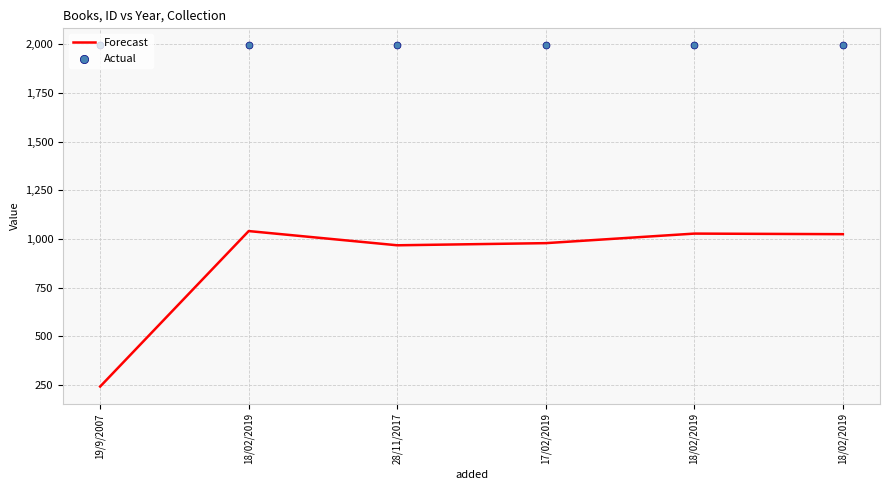

Which series has the widest spread of Y values?

Forecast